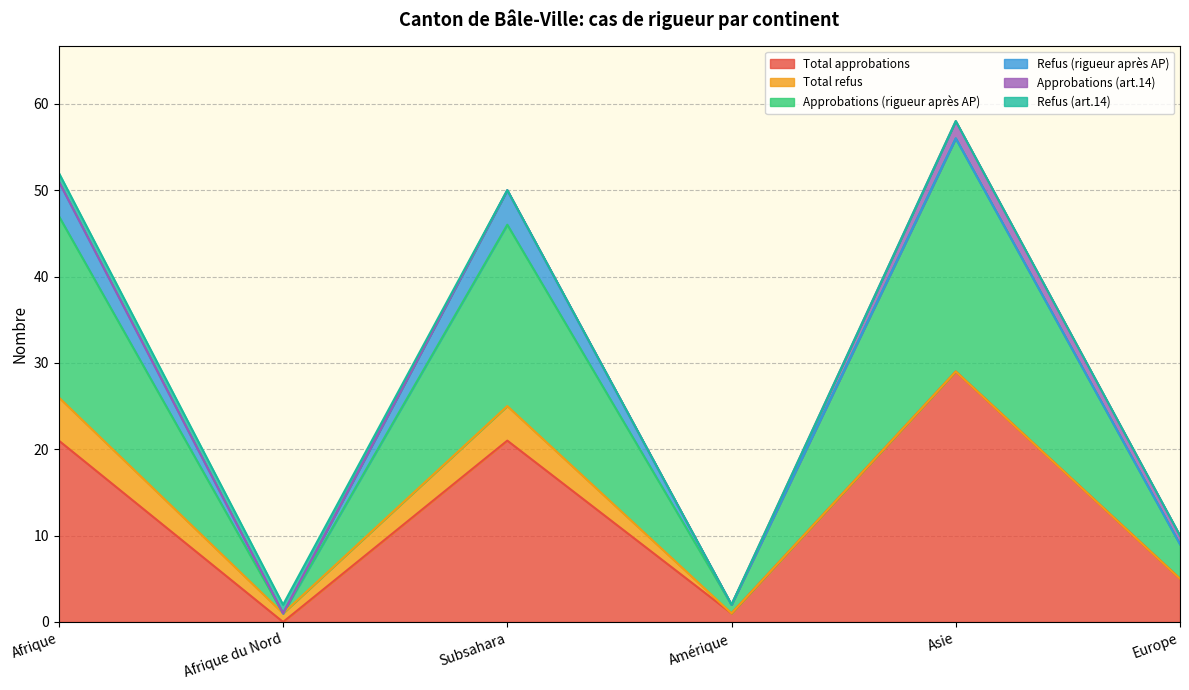

What is the sum of the Refus (art.14) values at Afrique and Amérique?

1